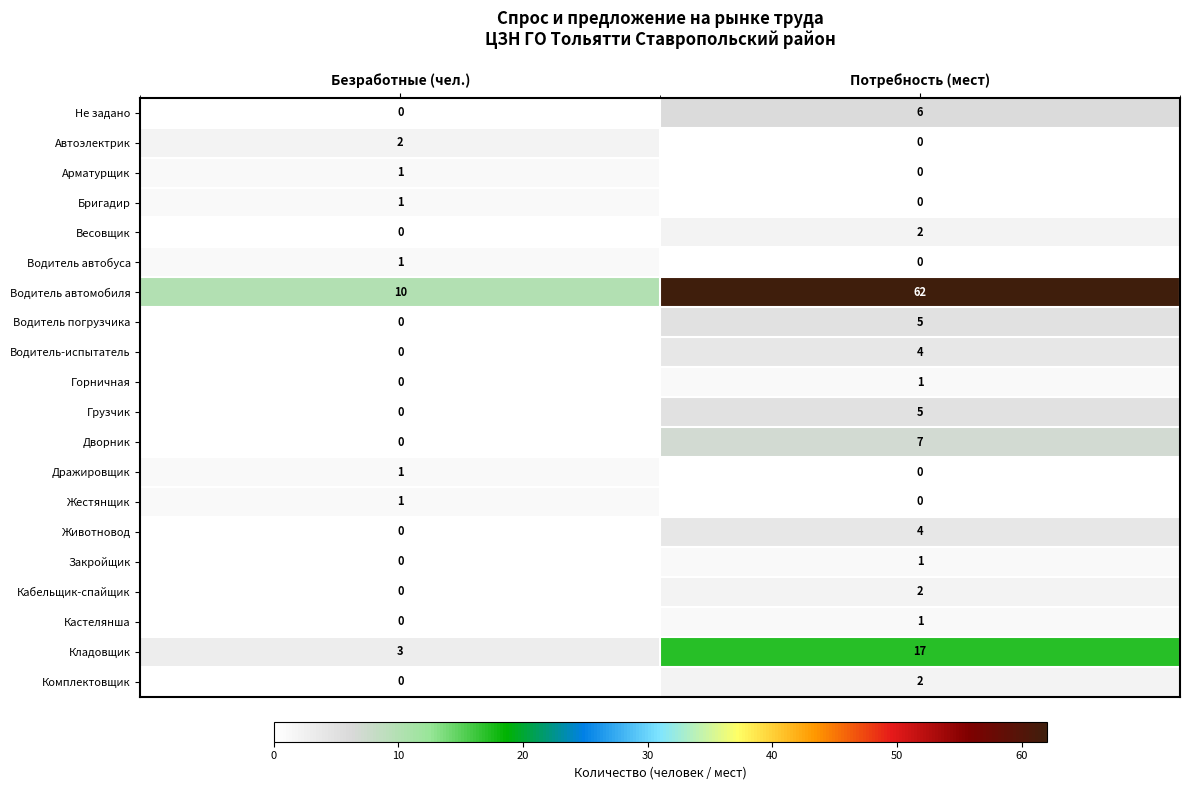

Is it true that Дражировщик equals 1 at Безработные (чел.)?

True